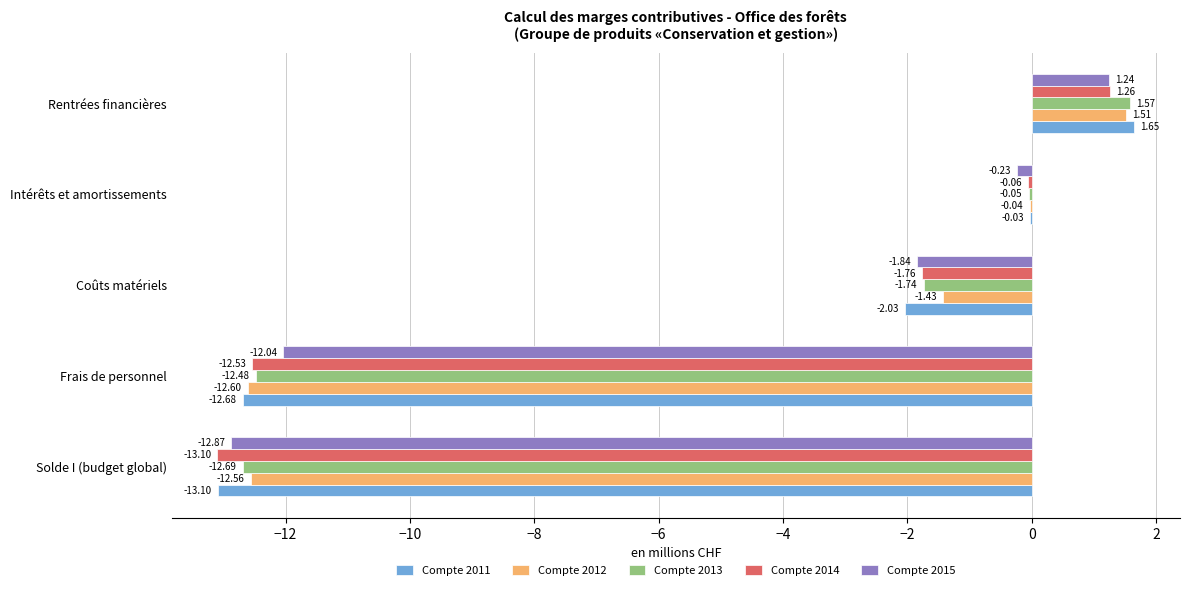

How many values in the Compte 2011 series exceed -2?

2